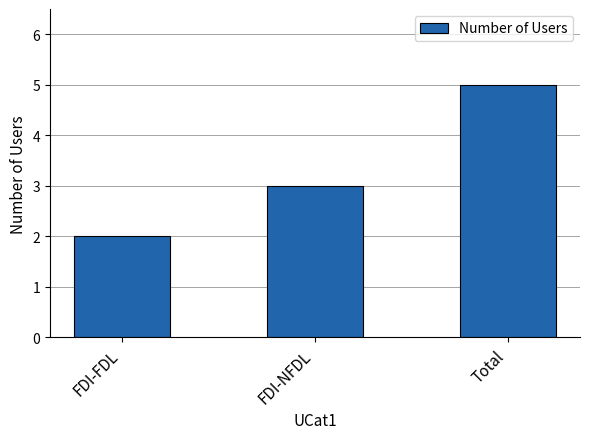

How many categories are shown in the chart?

3